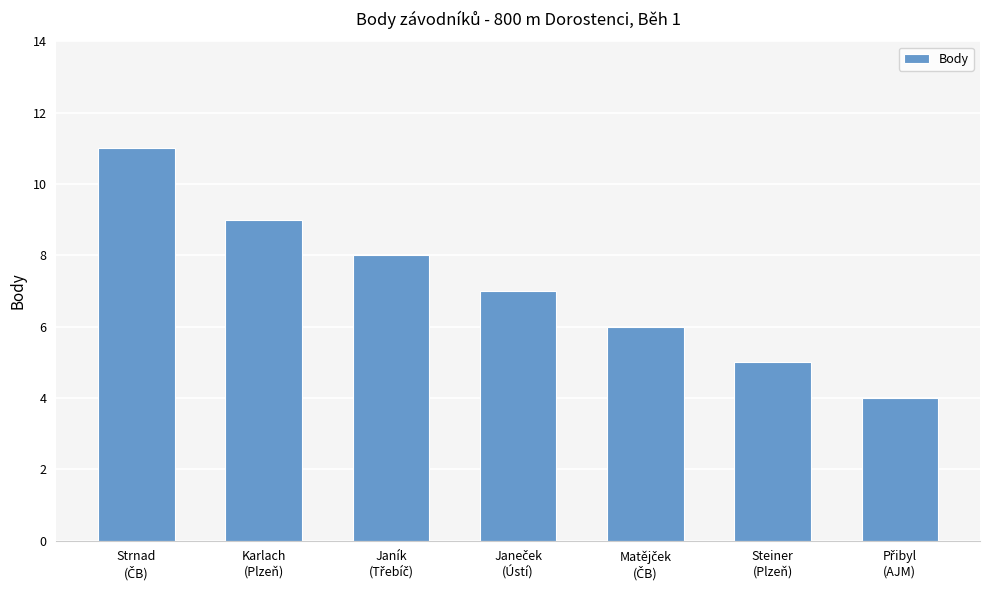

What is the average value?

7